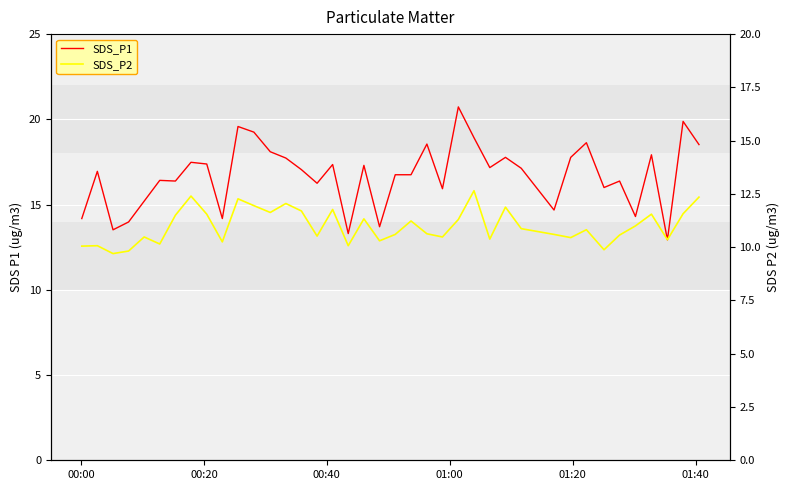

At how many categories does at least one series exceed 10?

39